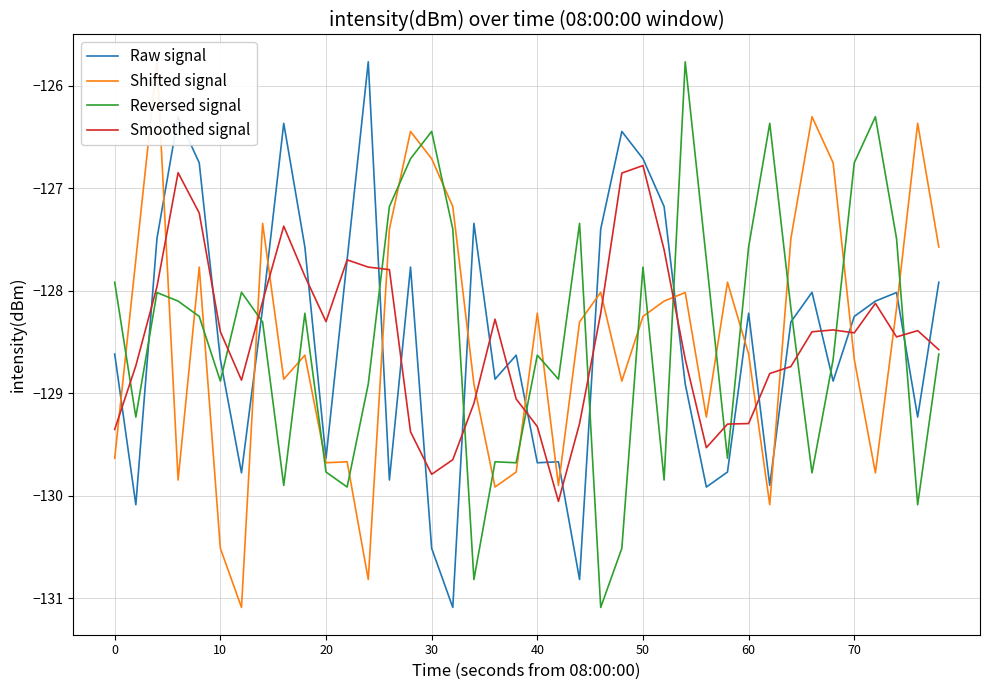

What are all the series names shown in the legend?

Raw signal, Shifted signal, Reversed signal, Smoothed signal